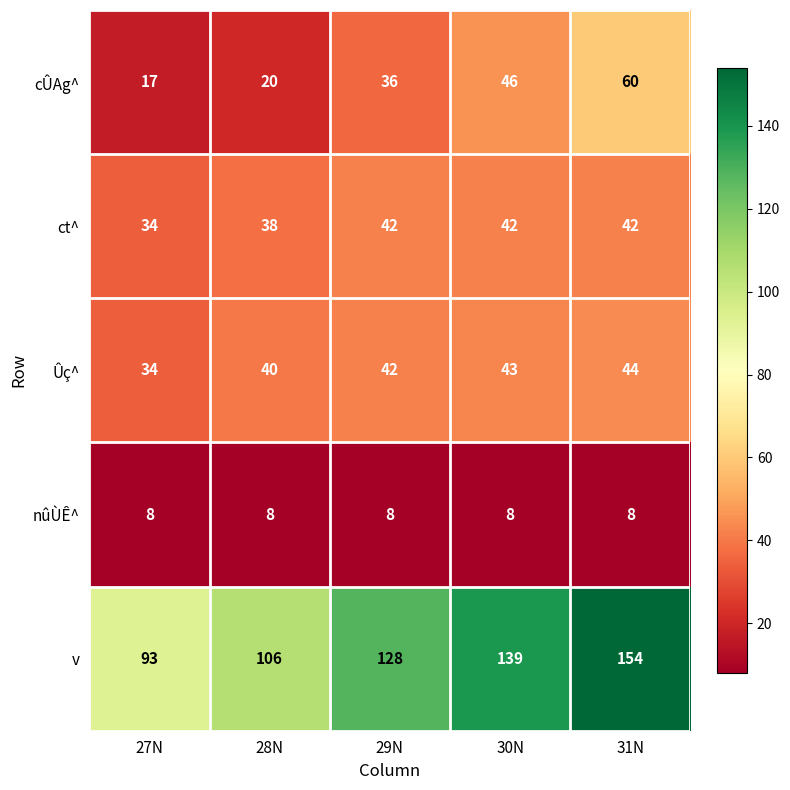

What is the sum of all ct^ values?

198